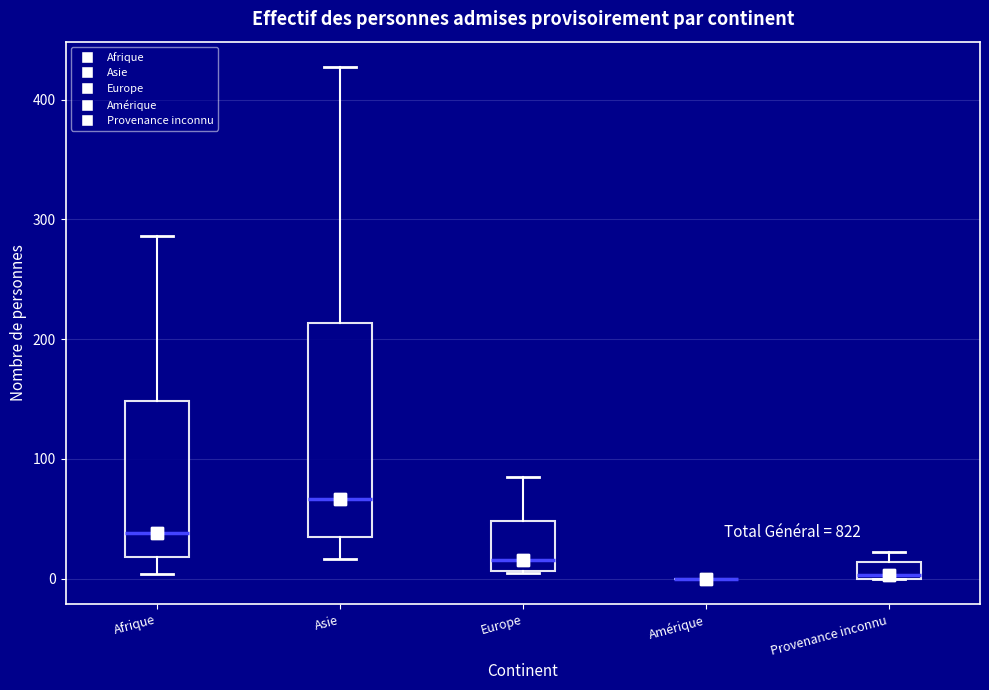

Which box is the tallest, from its lower edge to its upper edge?

Asie